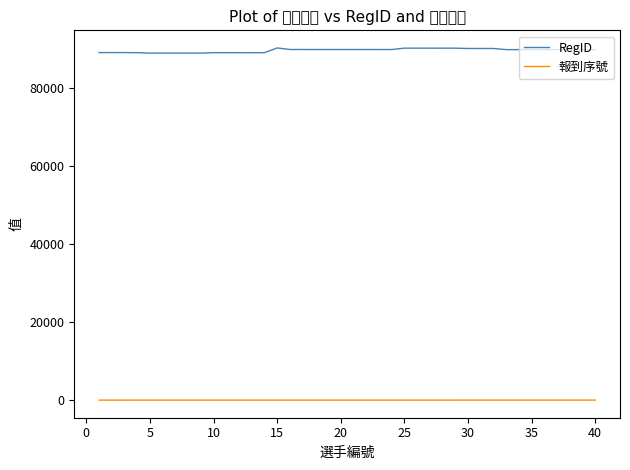

What is the lowest value of the RegID series?

89057